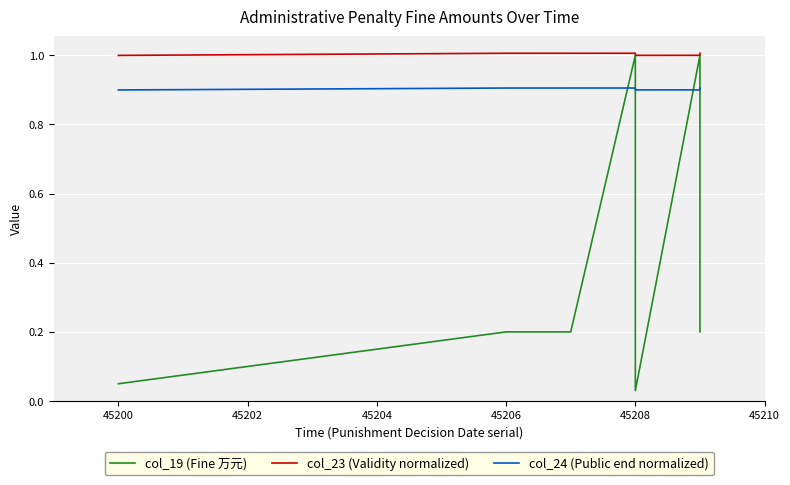

True or false: col_24 (Public end normalized) and col_23 (Validity normalized) intersect in this chart.

False